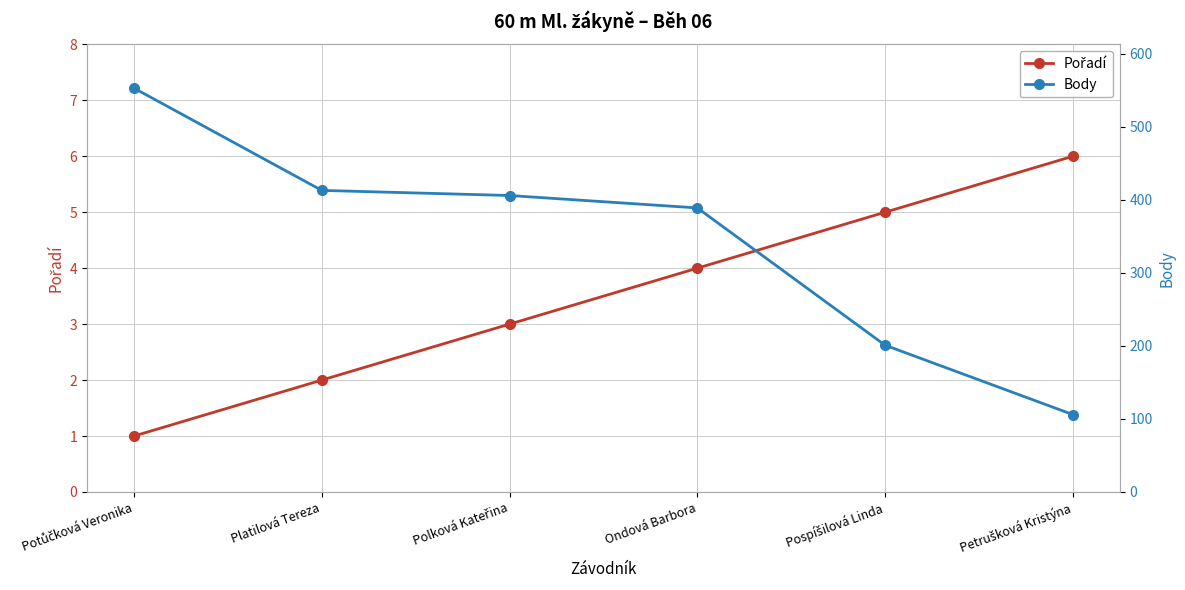

What is the label of the 6th point from the right?

Potůčková Veronika